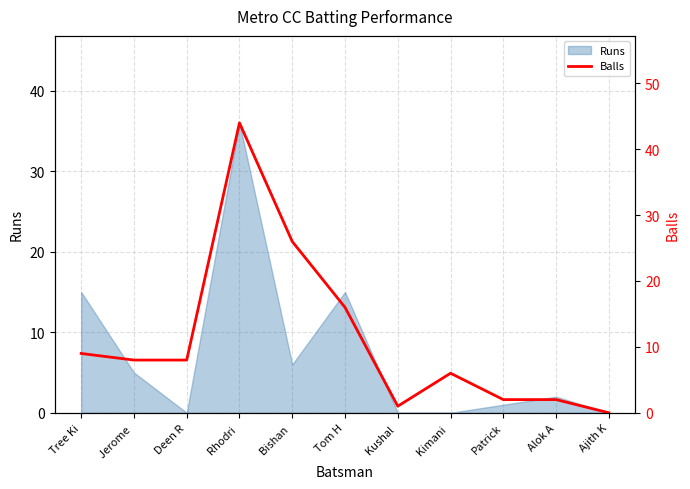

Reading right to left, what are all the values shown in this chart?

0	2	2	6	1	16	26	44	8	8	9